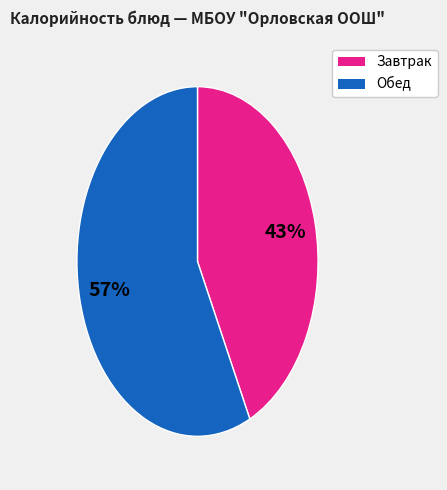

Is there a majority slice in this chart?

Yes